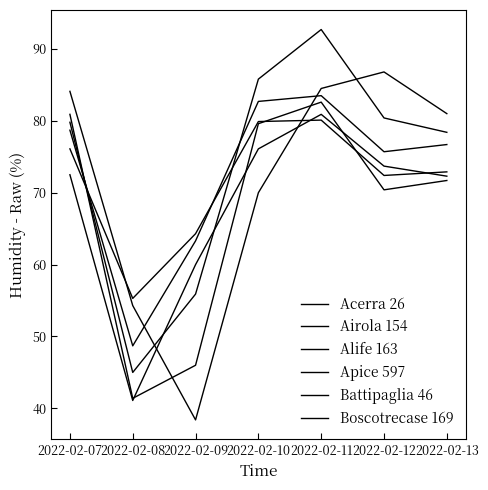

How many lines are shown in the chart?

6